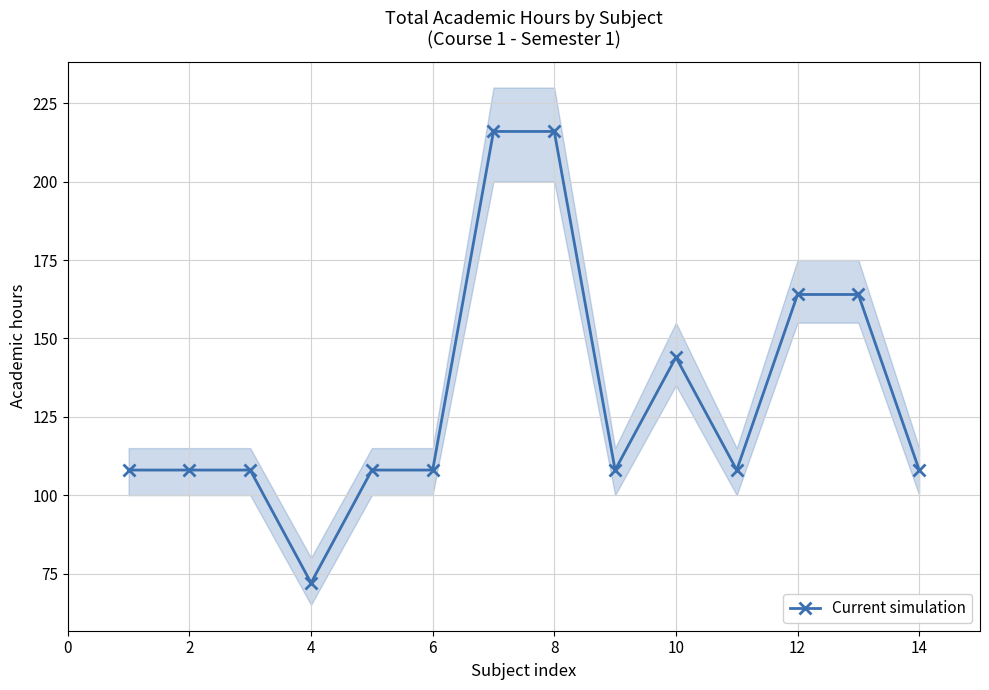

Is it true that Current simulation equals 144 at 10?

True